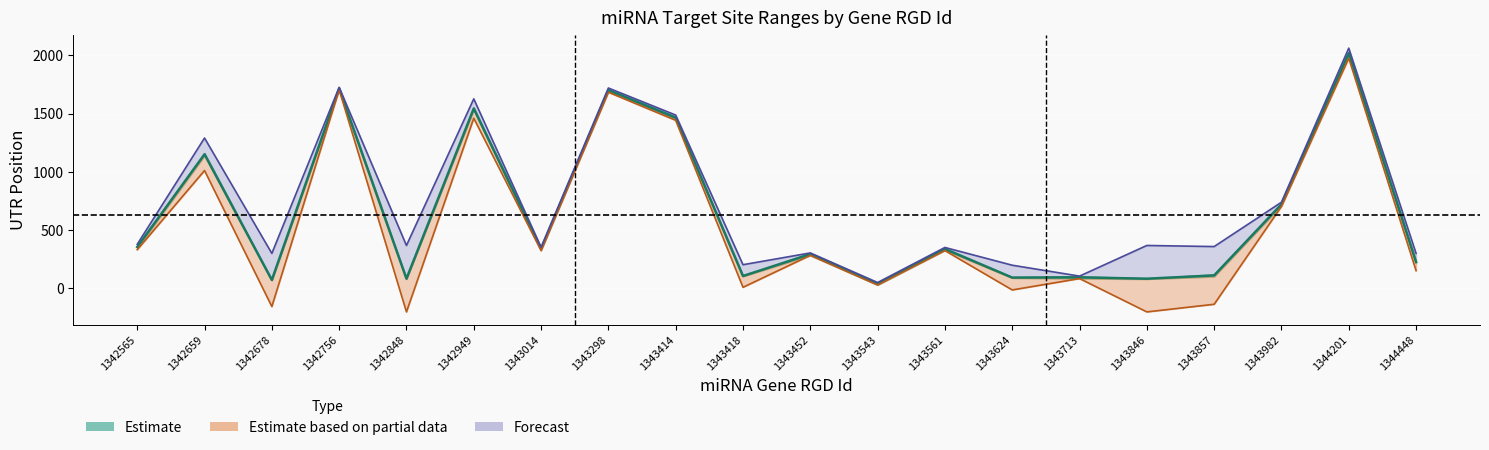

The UTR End series shows 212.2 at 1343014. True or false?

False